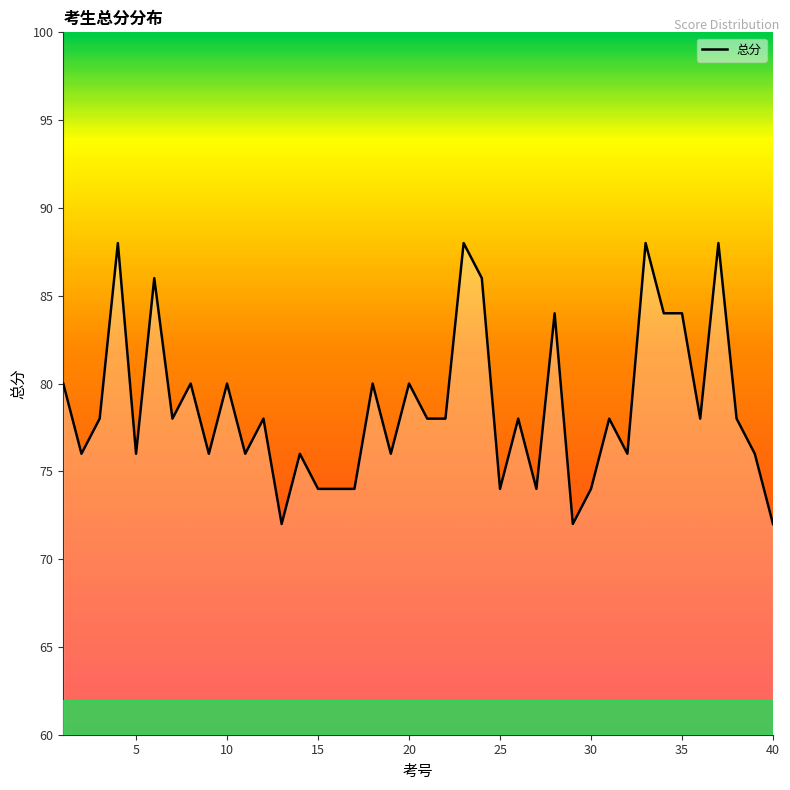

What is the minimum value shown in the chart?

72